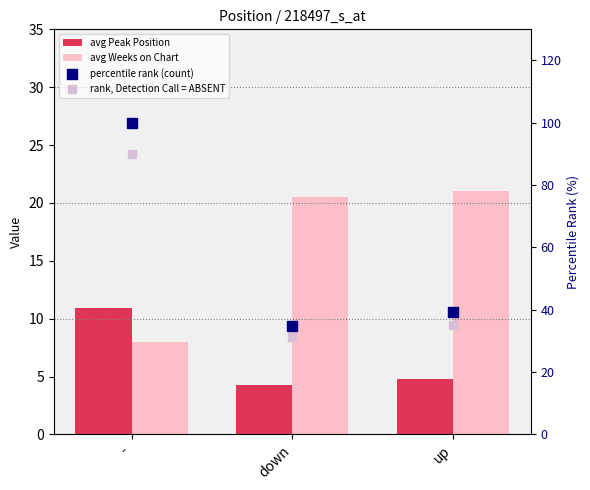

Which series contains the highest Y value?

percentile rank (count)